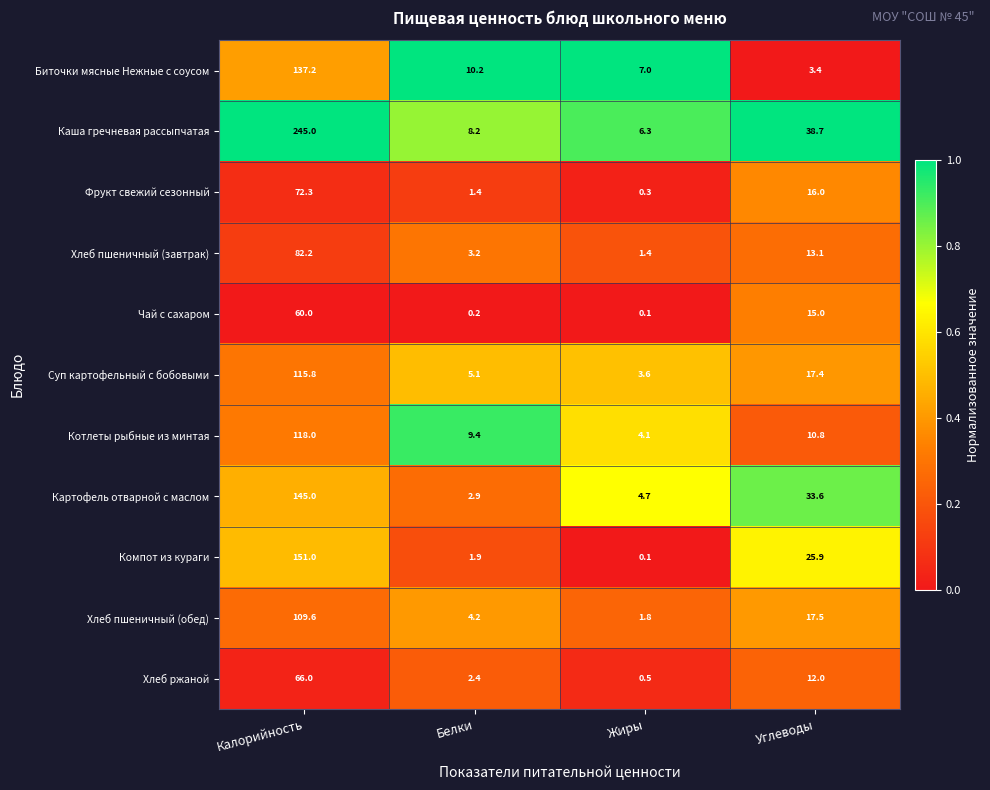

Between Белки and Углеводы, which series saw the biggest shift?

Картофель отварной с маслом